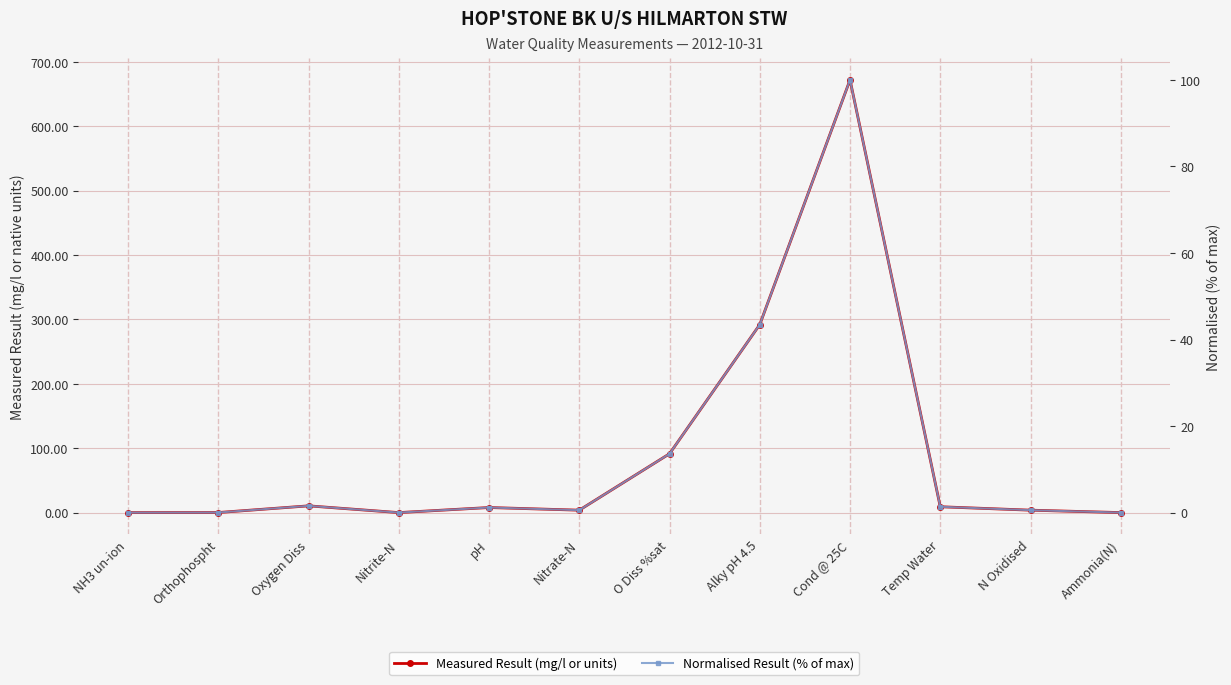

How many distinct data groups are displayed?

2